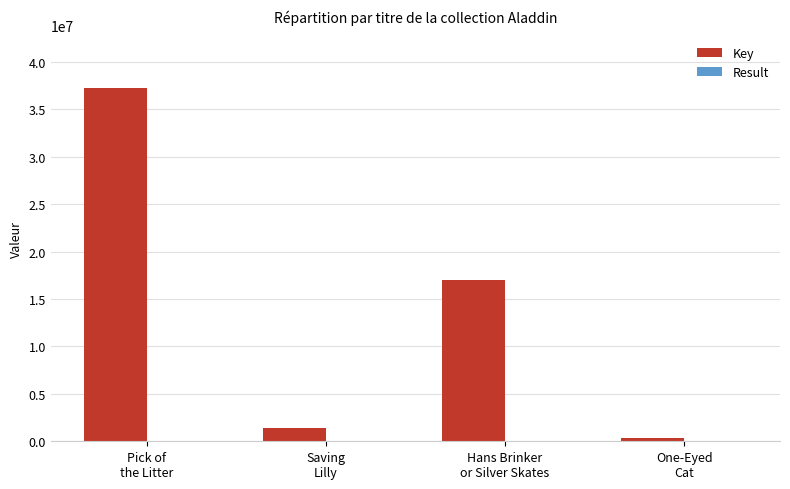

What is the maximum value for Key?

37205011